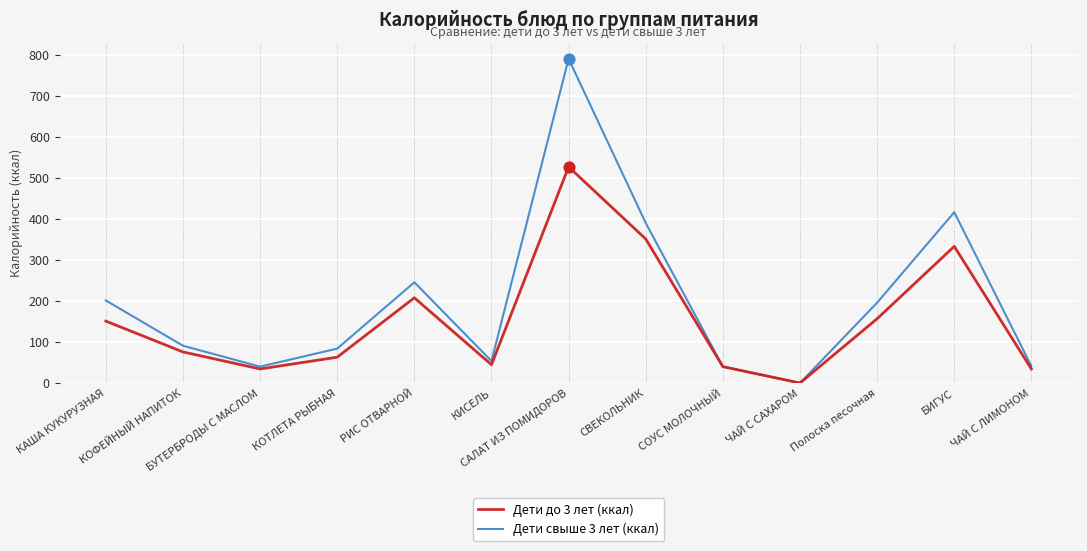

Which series has the largest range (max minus min)?

Дети свыше 3 лет (ккал)